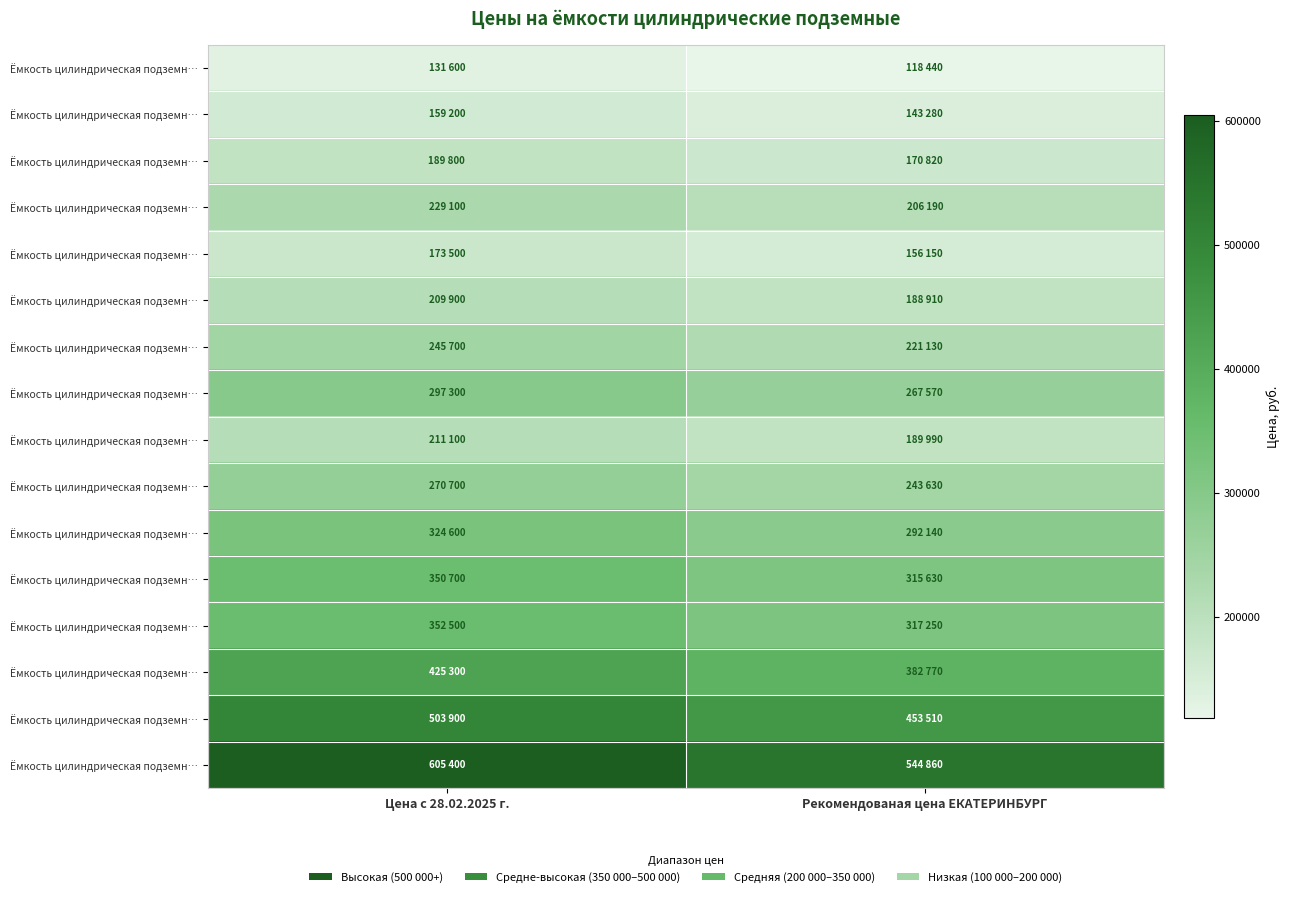

Between Рекомендованая цена ЕКАТЕРИНБУРГ and Цена с 28.02.2025 г., which is larger?

Цена с 28.02.2025 г.